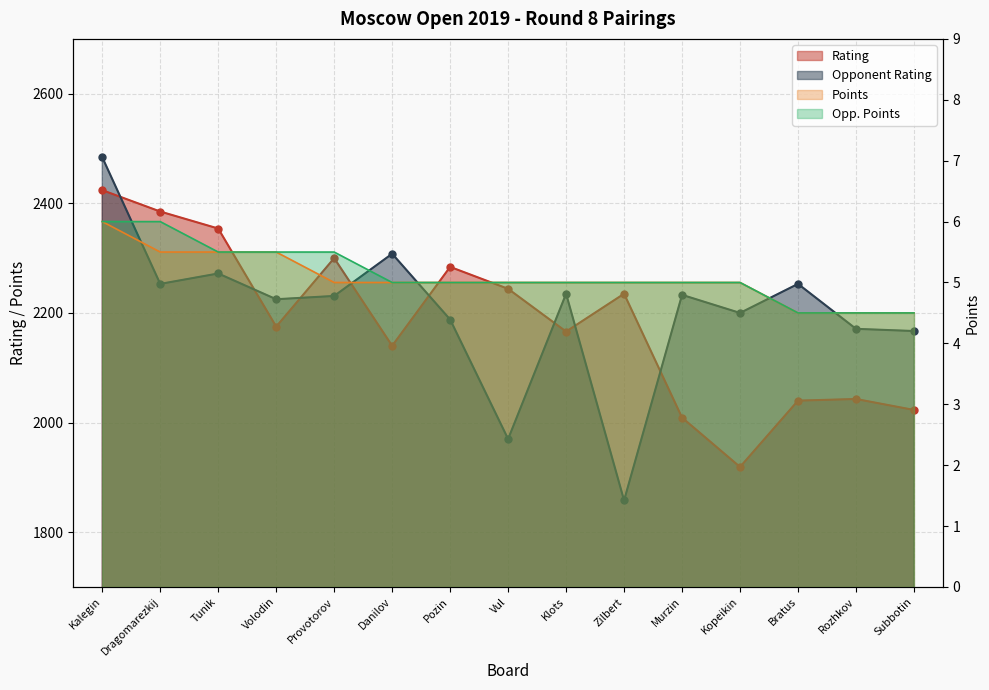

What is the sum of all Points values?

76.0